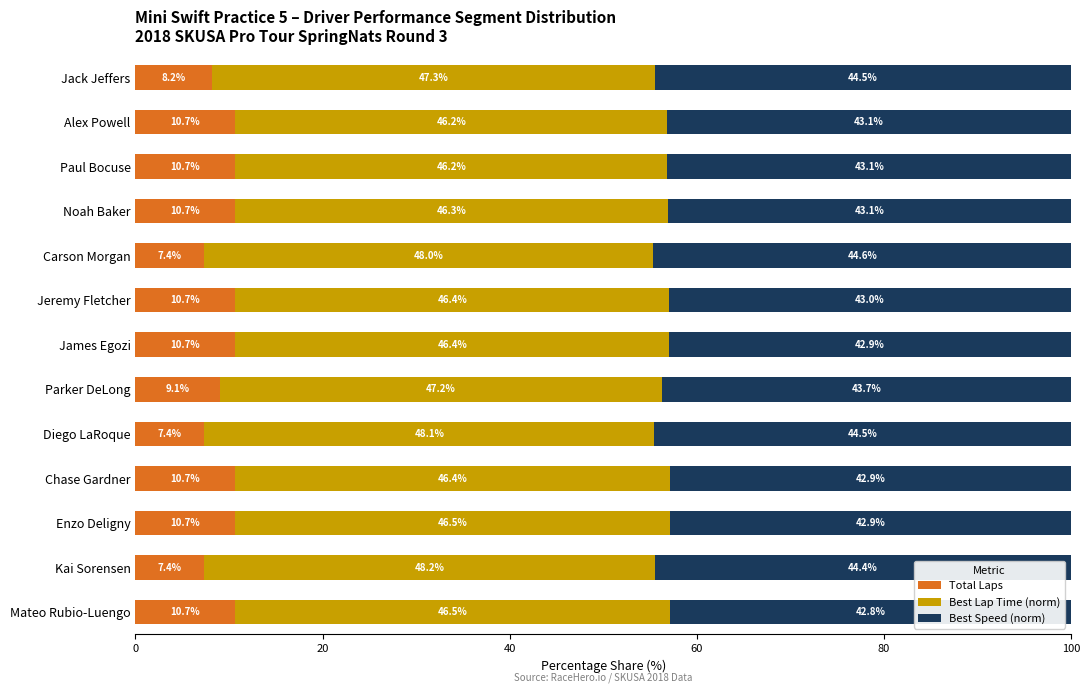

The Total Laps series shows 10.7 at Mateo Rubio-Luengo. True or false?

True